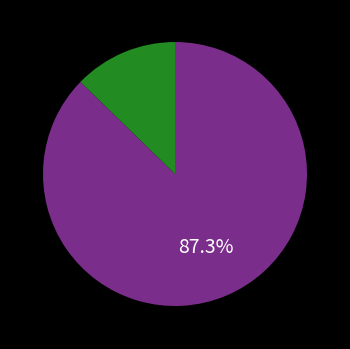

Is there any slice that represents more than half of the pie?

Yes